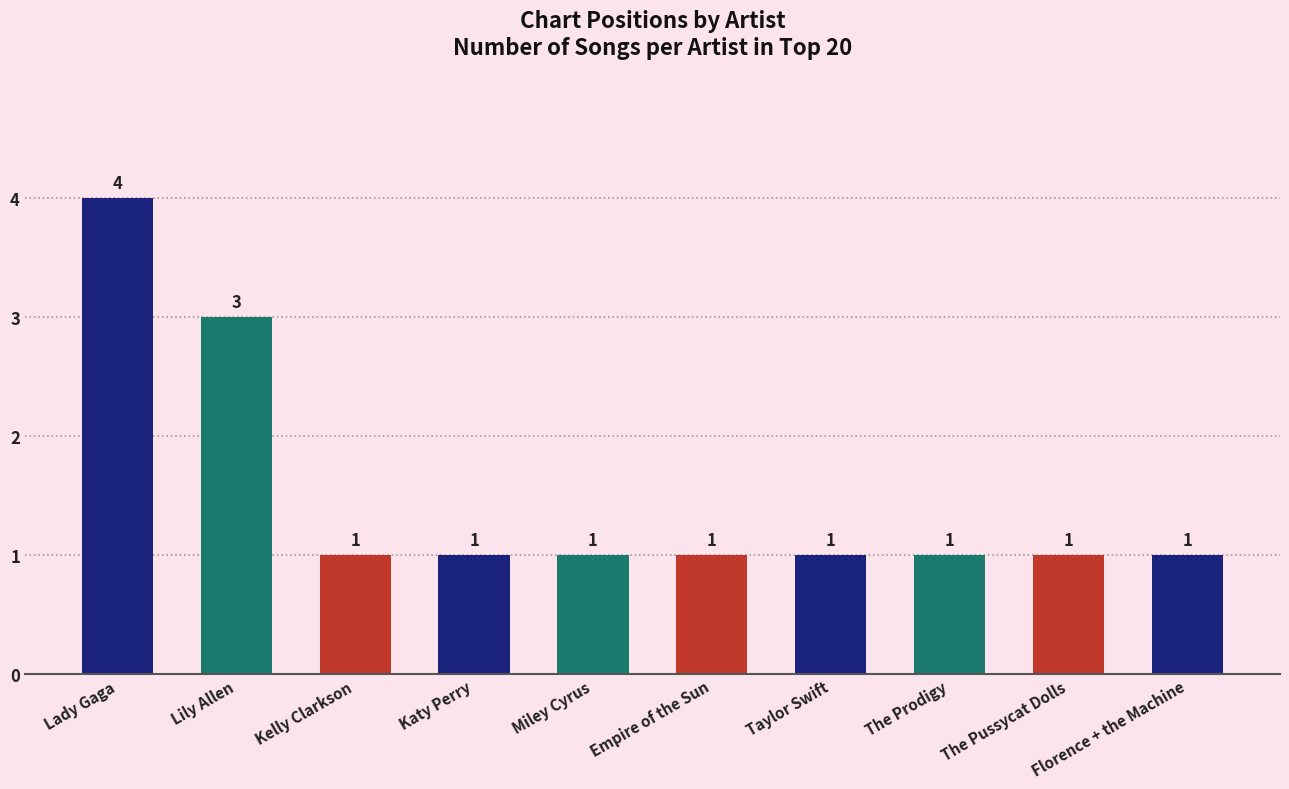

How many values are between 1 and 2?

8